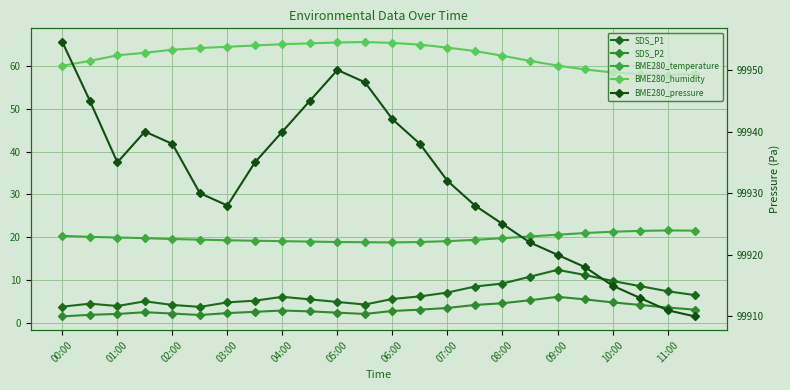

How many values in the SDS_P1 series are below 6?

12